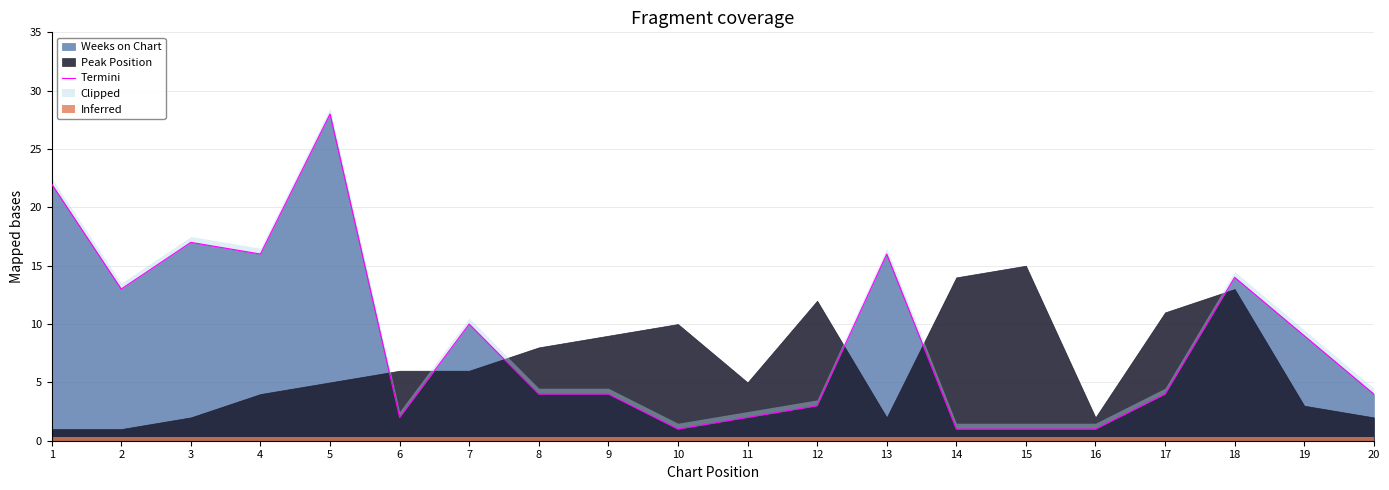

Which has a higher value, 7 or 3?

3